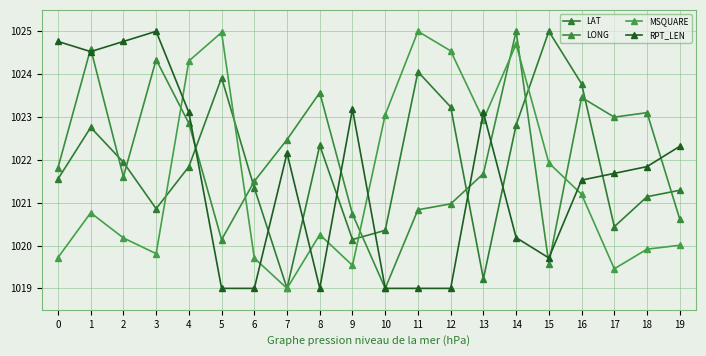

What is the difference between the highest and lowest values at 18?

3.2